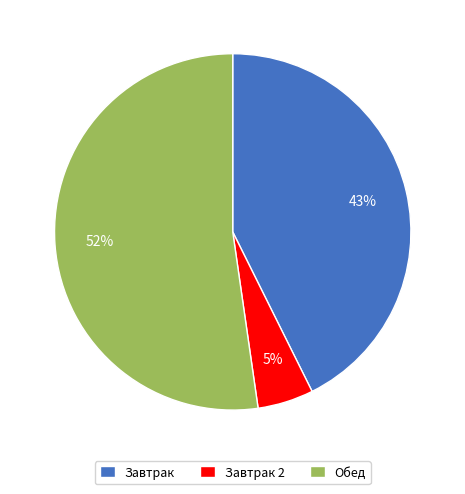

Rank the categories by value from highest to lowest.

Обед, Завтрак, Завтрак 2